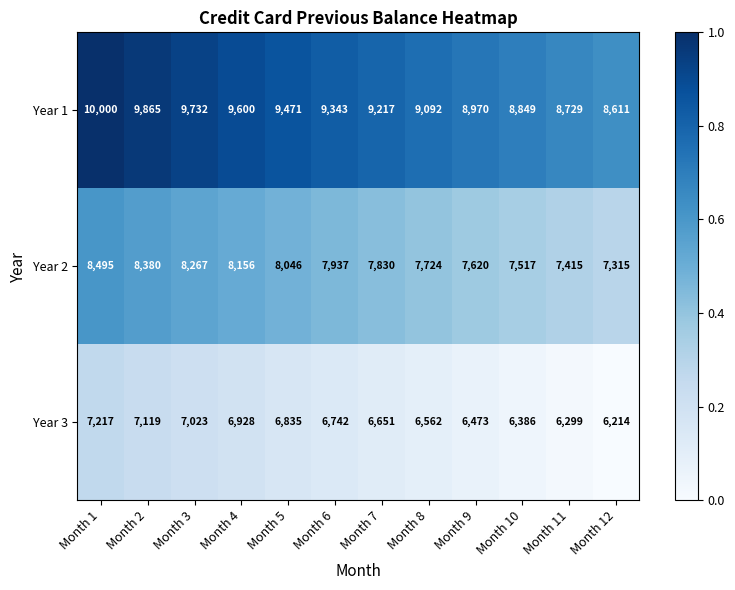

What is the lowest value of the Year 2 series?

7315